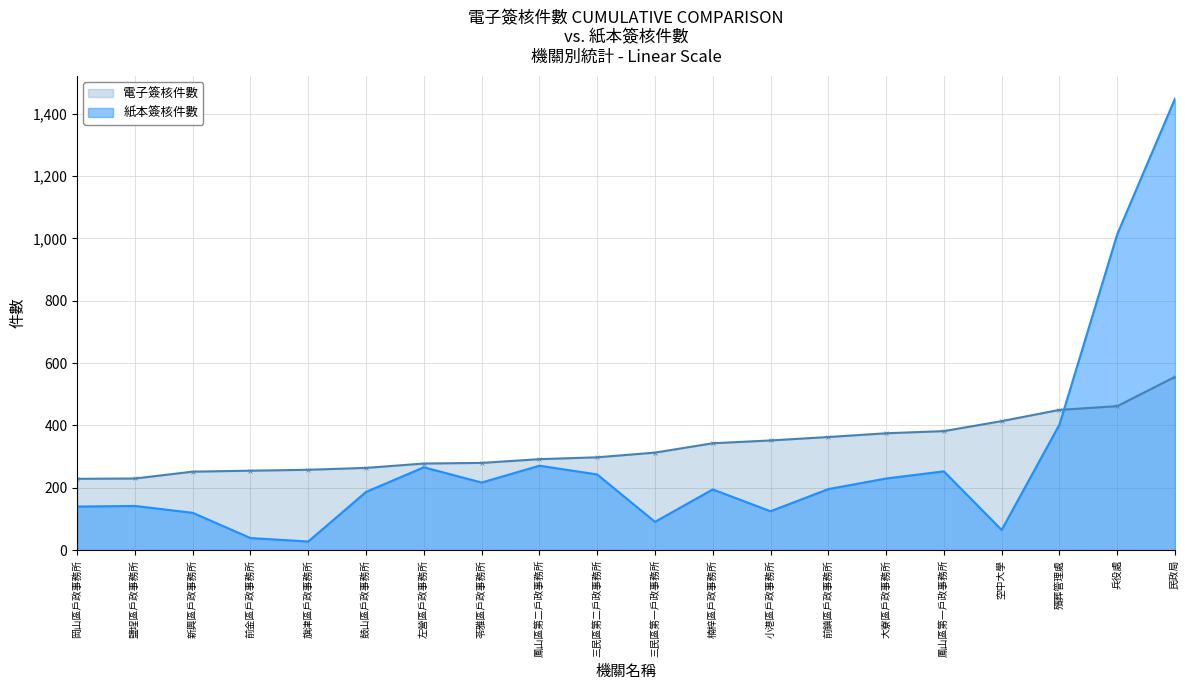

True or false: 電子簽核件數 has a value of 255 at 前金區戶政事務所.

True